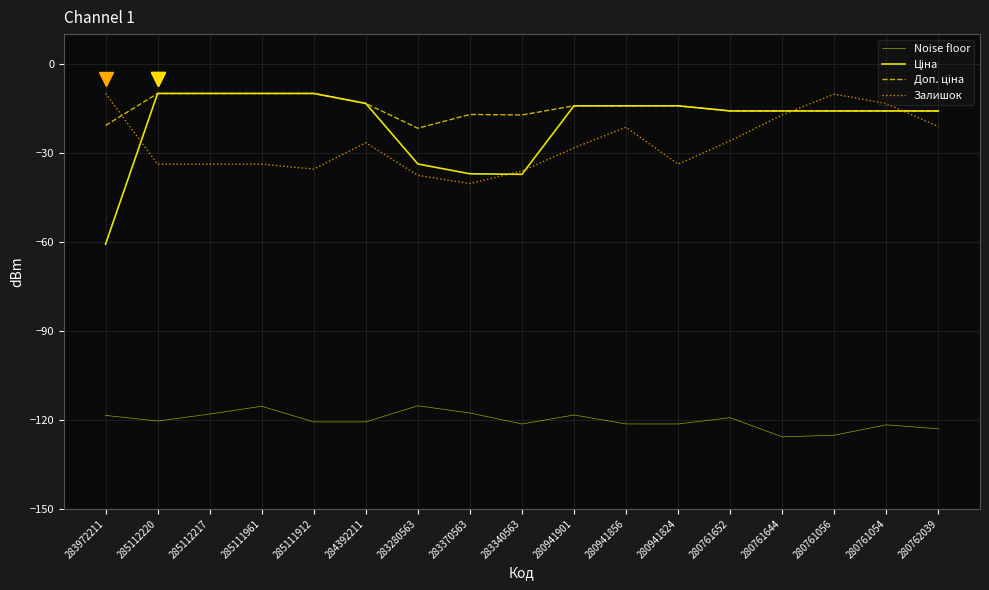

What is the greatest value displayed?

-10.0